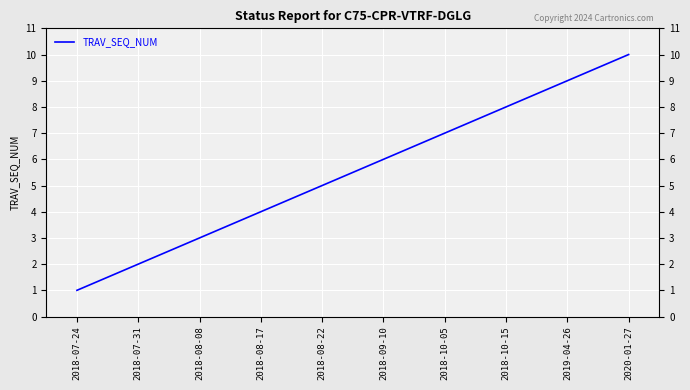

Reading left to right, what are all the values shown in this chart?

2018-07-24=1	2018-07-31=2	2018-08-08=3	2018-08-17=4	2018-08-22=5	2018-09-10=6	2018-10-05=7	2018-10-15=8	2019-04-26=9	2020-01-27=10